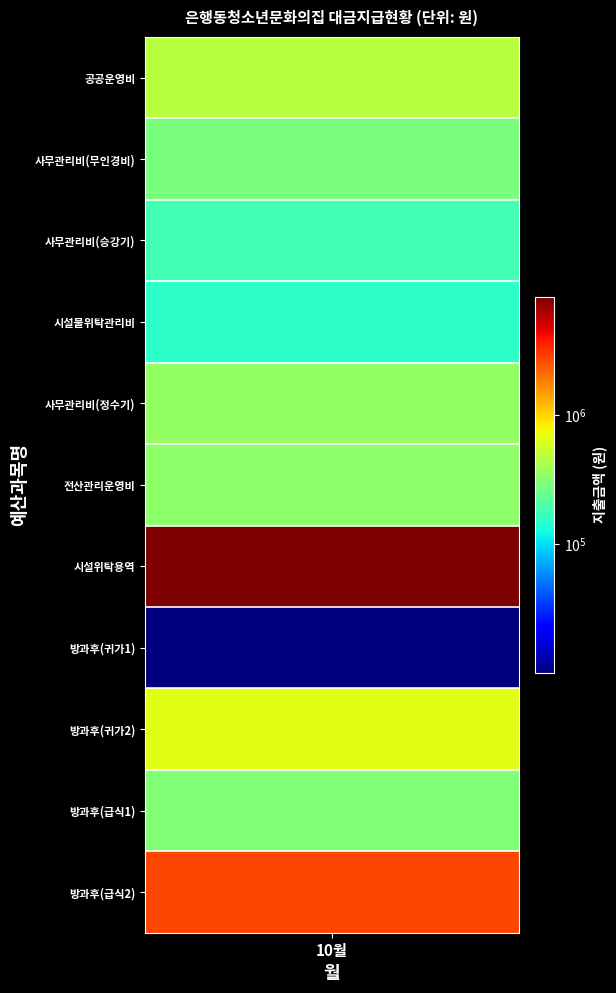

Reading left to right, list all the values displayed in this chart.

464040	285000	180000	150000	346800	330000	8266460	10000	650000	296400	2741700